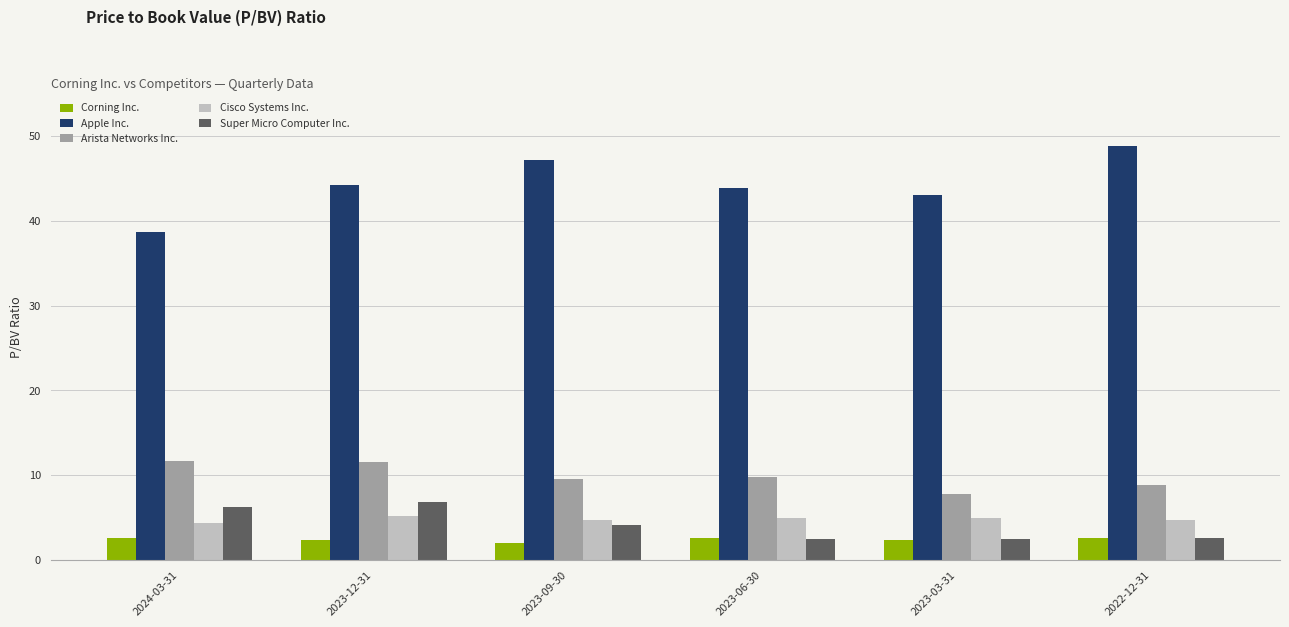

Where does the Corning Inc. series first go above 2?

2024-03-31